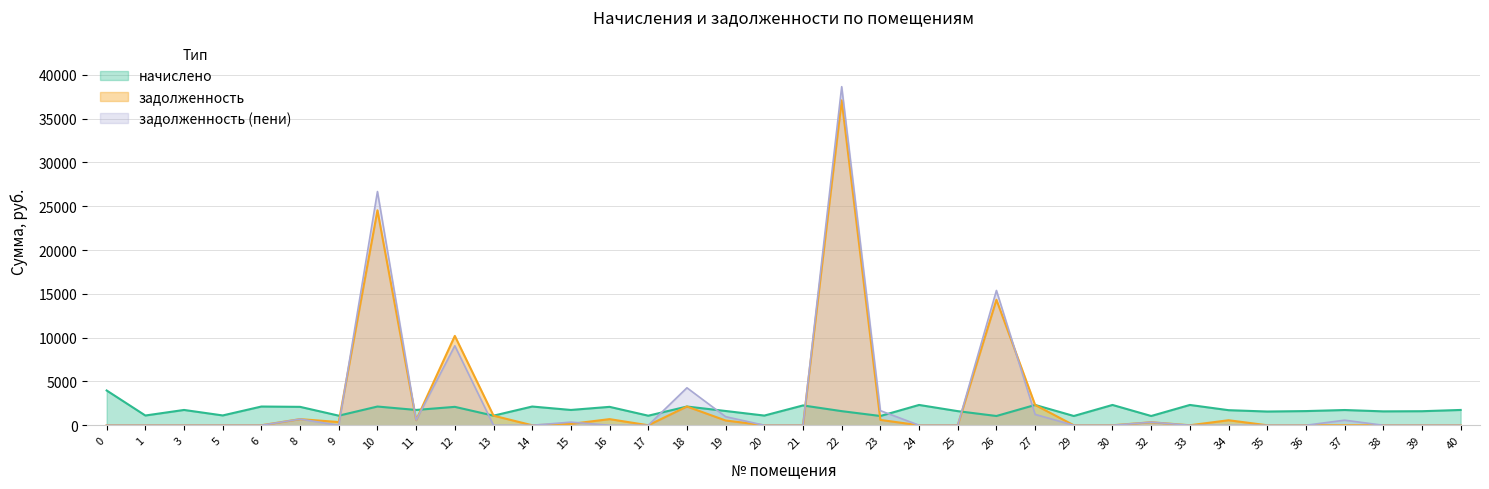

Where do задолженность and задолженность (пени) first cross each other?

8 and 9